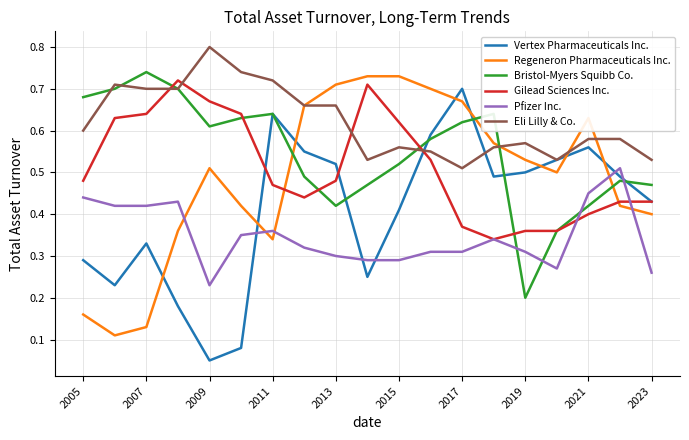

What is the maximum value for Eli Lilly & Co.?

0.8